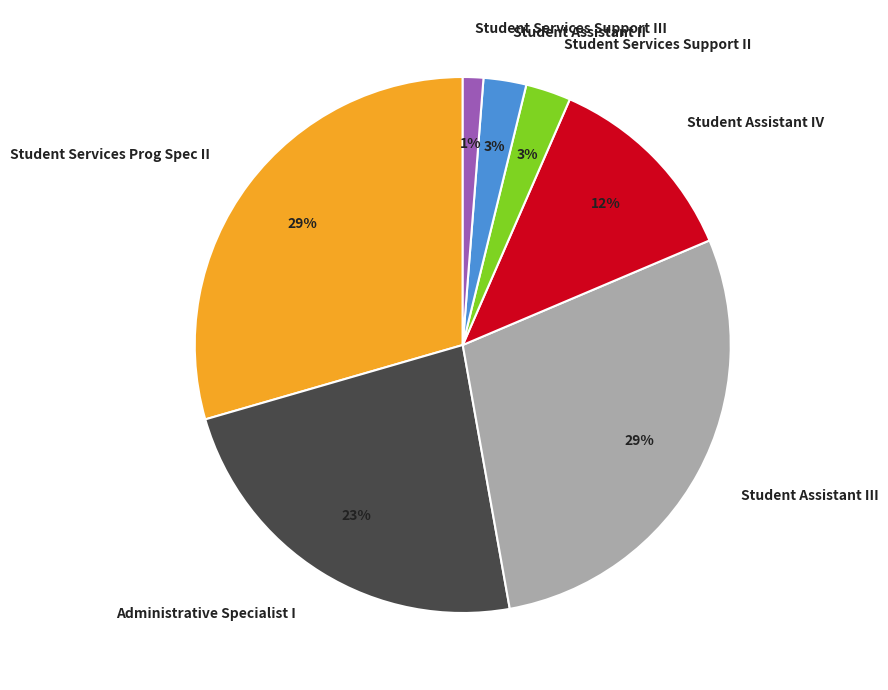

True or false: Student Services Prog Spec II accounts for 35% of the total.

False